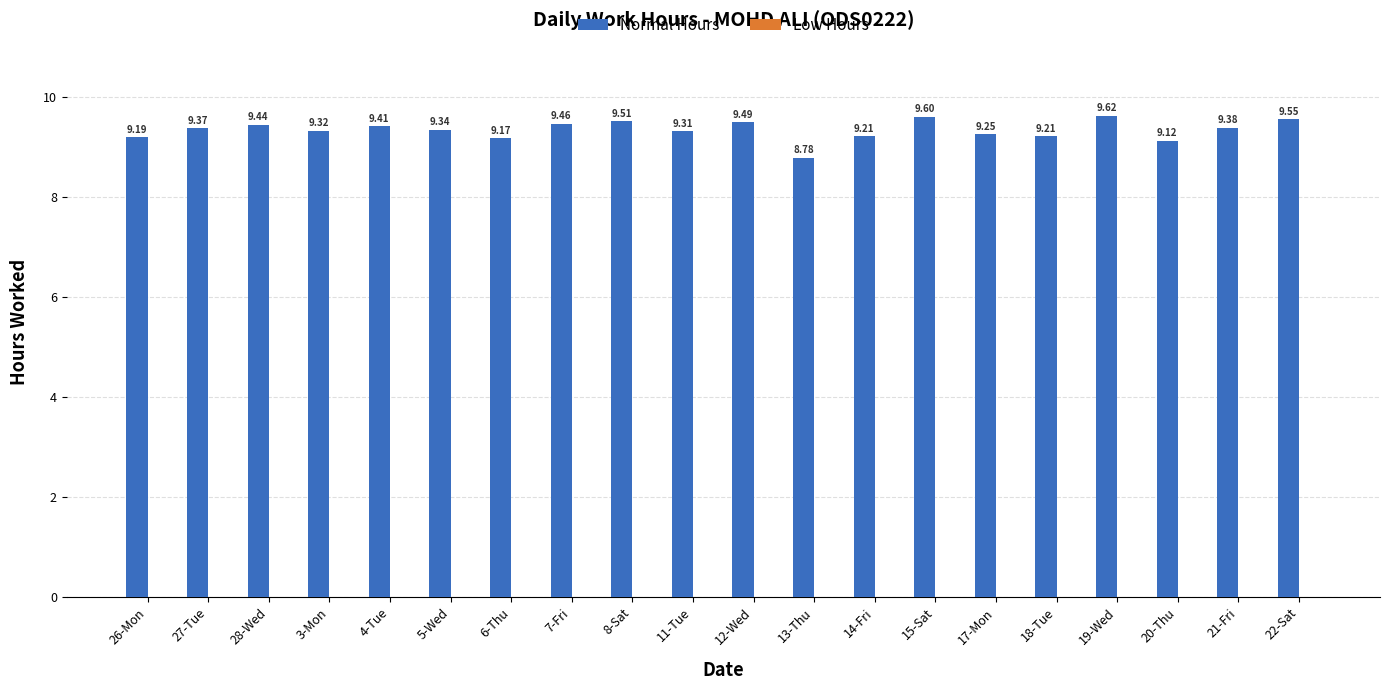

What is the change in value from 3-Mon to 19-Wed?

+0.3